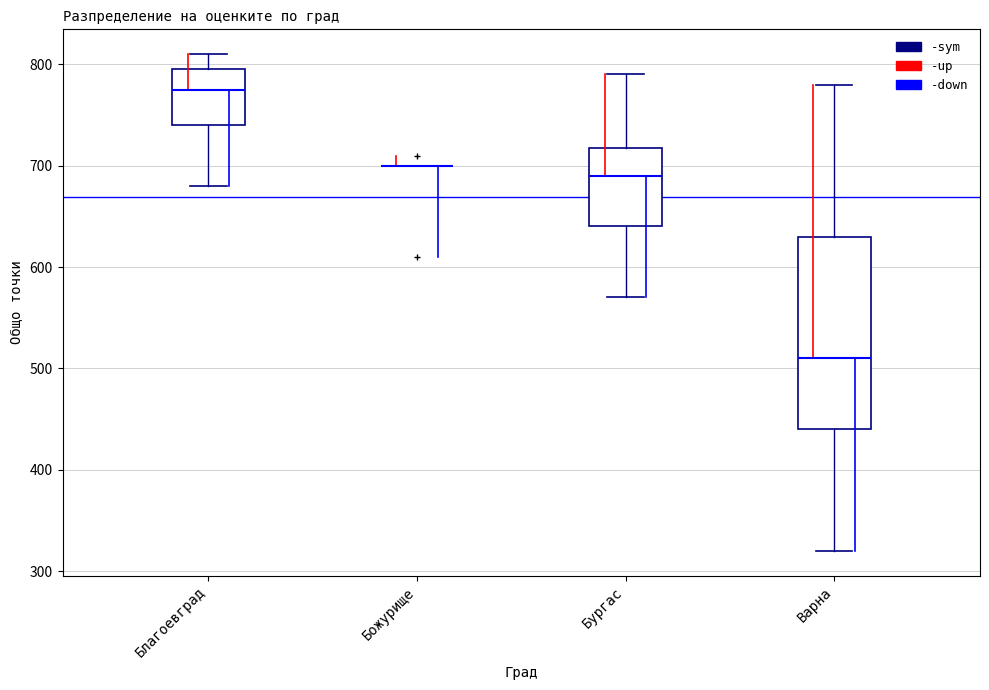

Reading left to right, read every box against the y-axis: the position of its median line, the range the box covers, and the ends of its whiskers. The values are not printed on the chart, so give them approximately, as read against the axis.

Благоевград: median 780, box 740 to 800, whiskers 680 to 810
Божурище: box collapsed to a line at 700, whiskers 700 to 700
Бургас: median 690, box 640 to 720, whiskers 570 to 790
Варна: median 510, box 440 to 630, whiskers 320 to 780